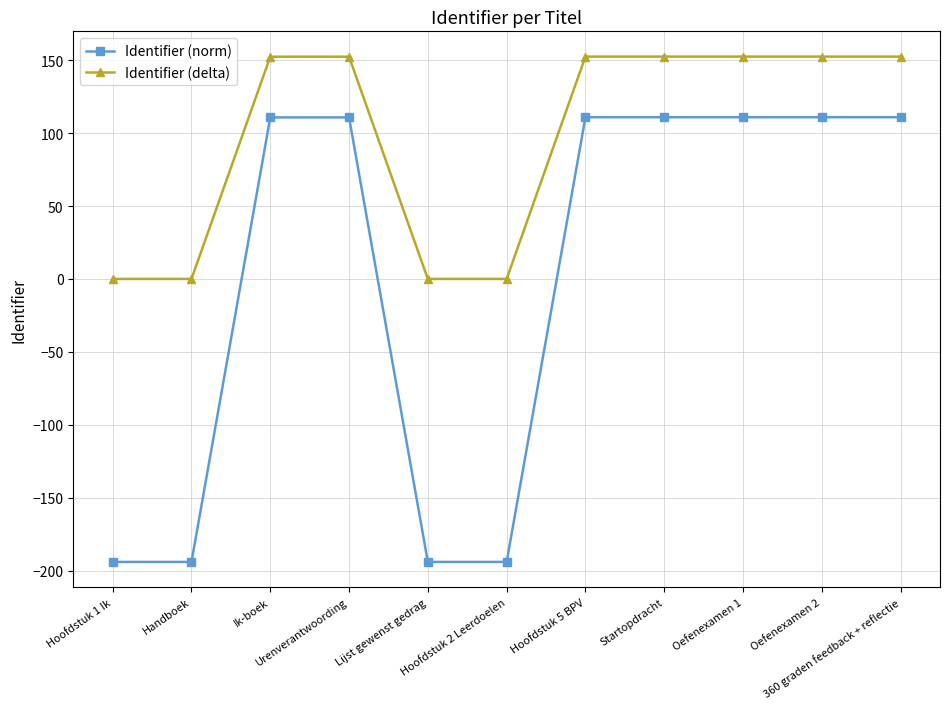

How many data points does each series have?

11